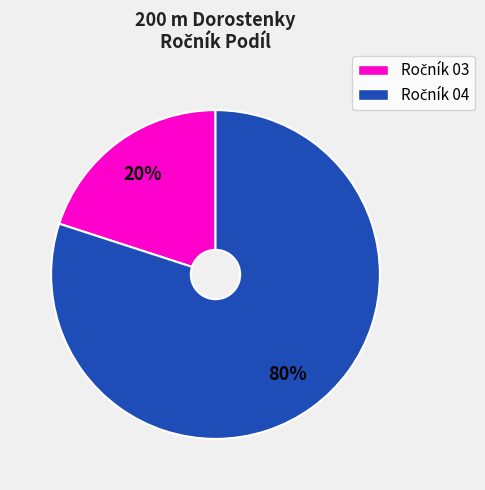

Does any single category account for the majority?

Yes